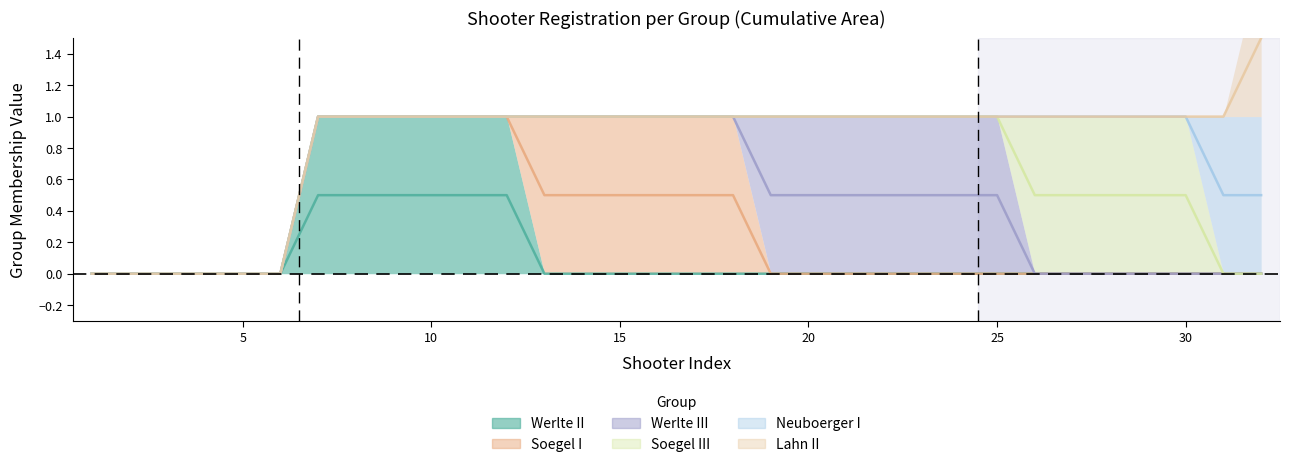

What are all the series names shown in the legend?

Werlte II, Soegel I, Werlte III, Soegel III, Neuboerger I, Lahn II